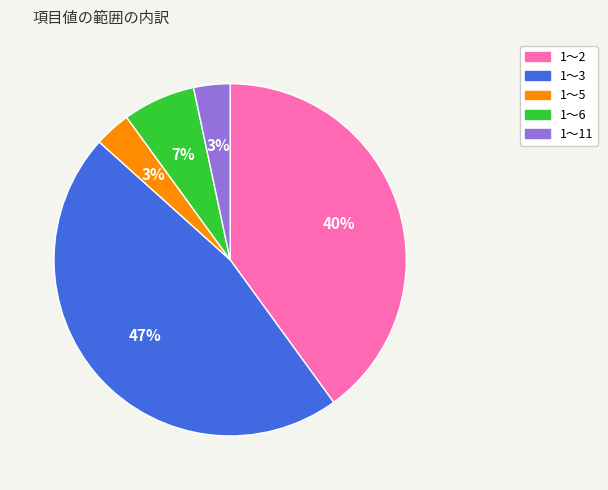

To the nearest percent, what is the average slice percentage?

20%